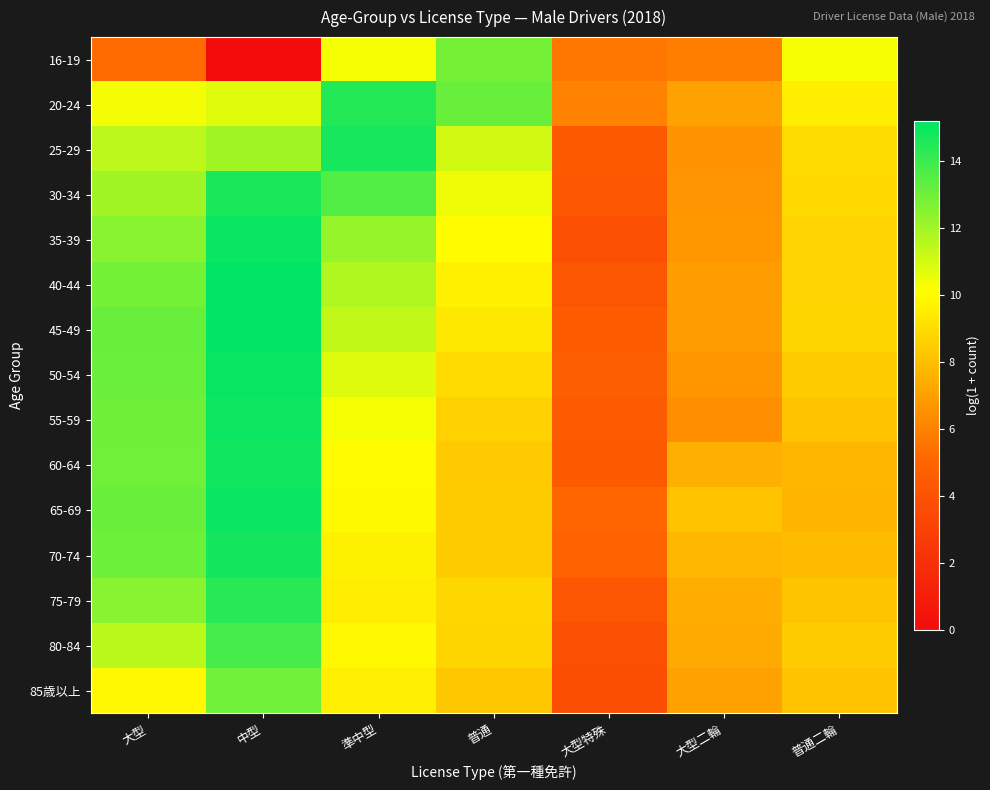

Which has a higher value, 普通二輪 or 普通?

普通